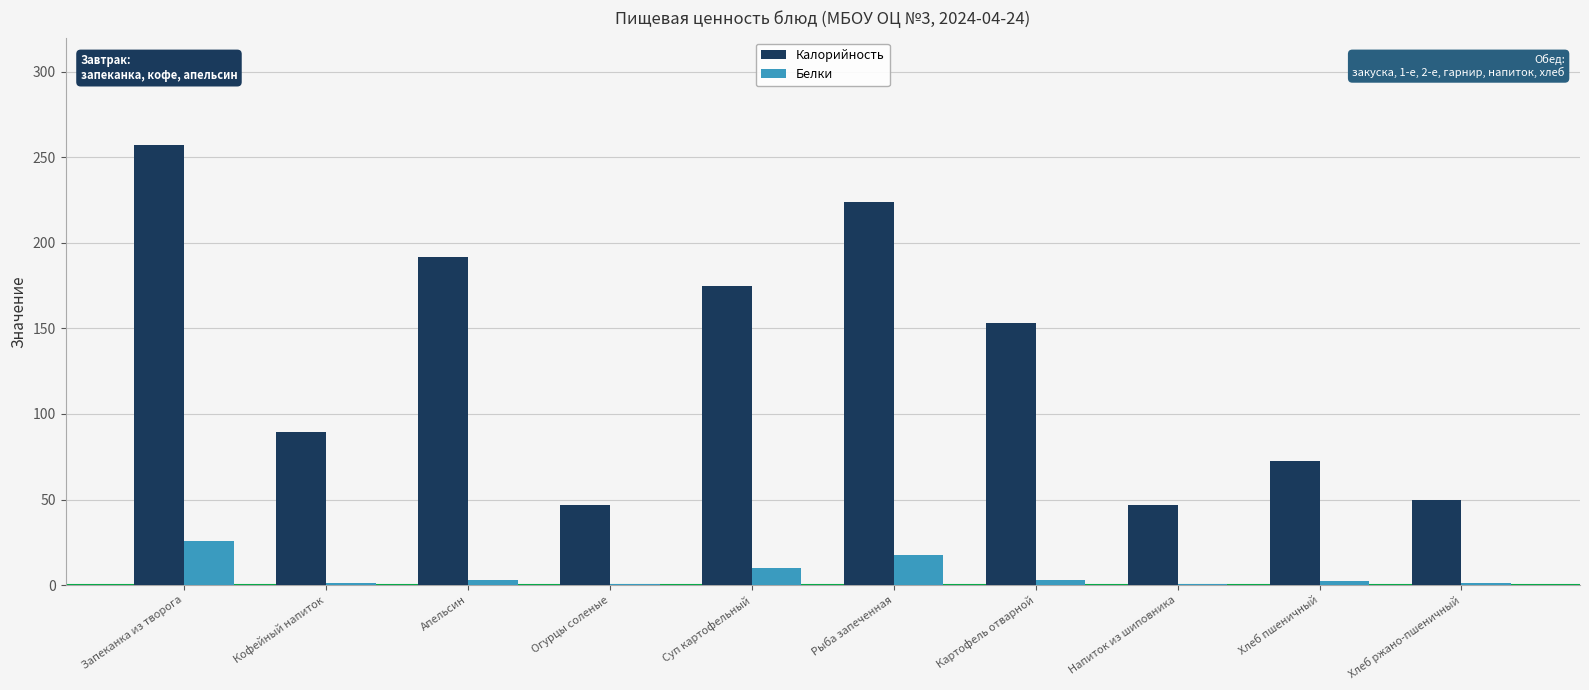

Which series has the largest total across all categories?

Калорийность